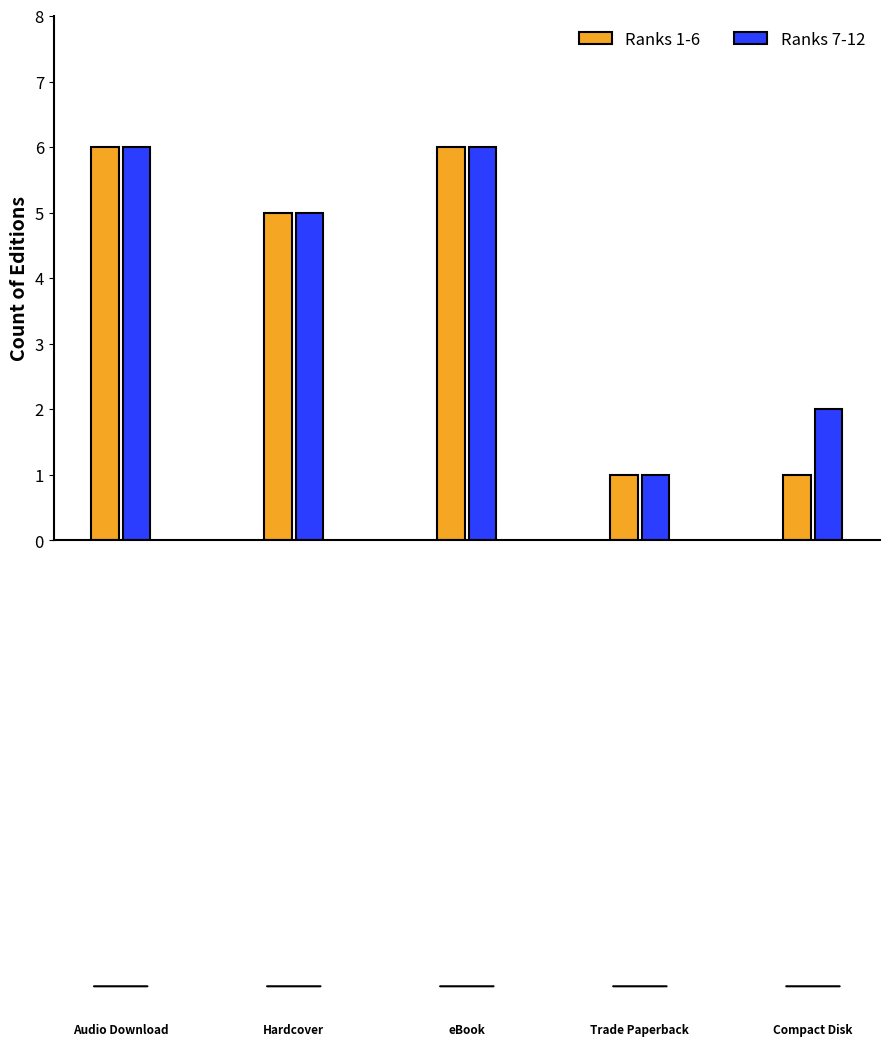

What is the difference between the maximum and minimum values in the Ranks 7-12 series?

5